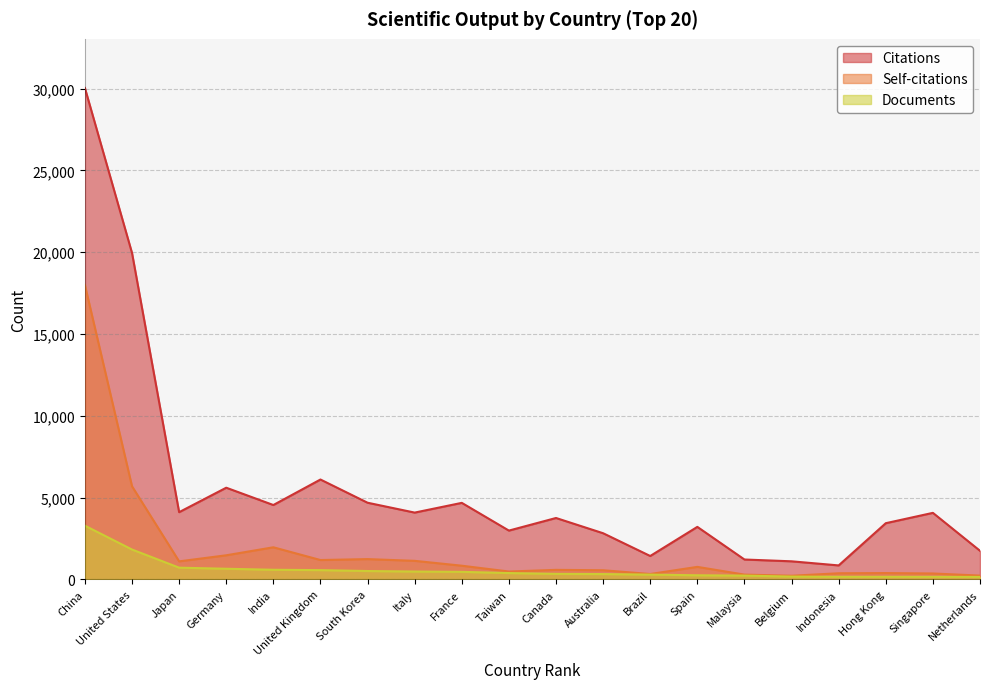

What is the smallest value displayed?

149